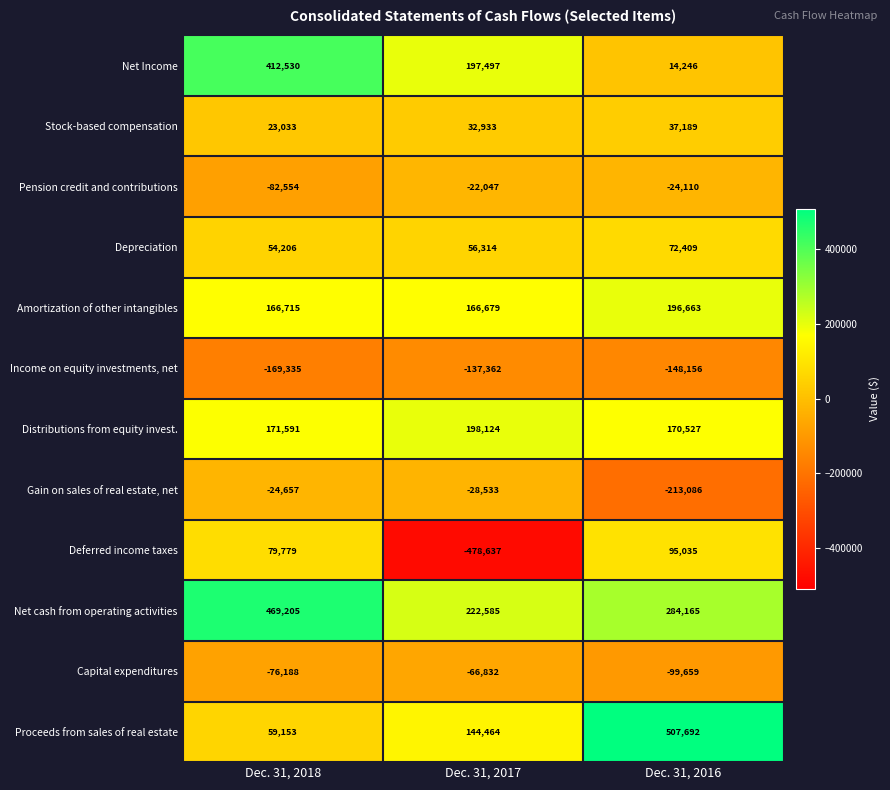

How many data points does each series have?

3